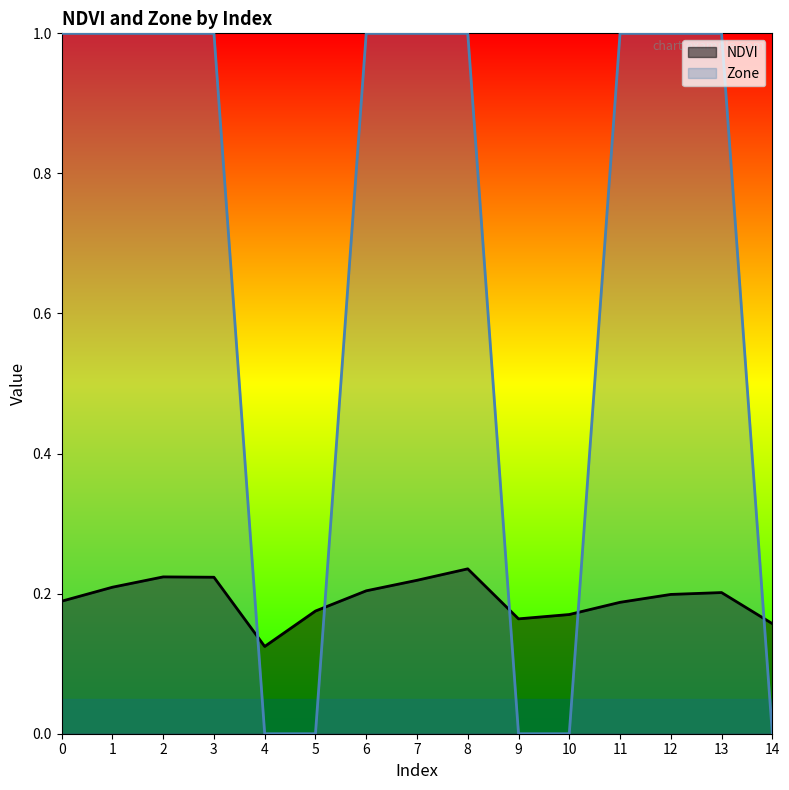

Between 5 and 11, which series saw the biggest shift?

Zone